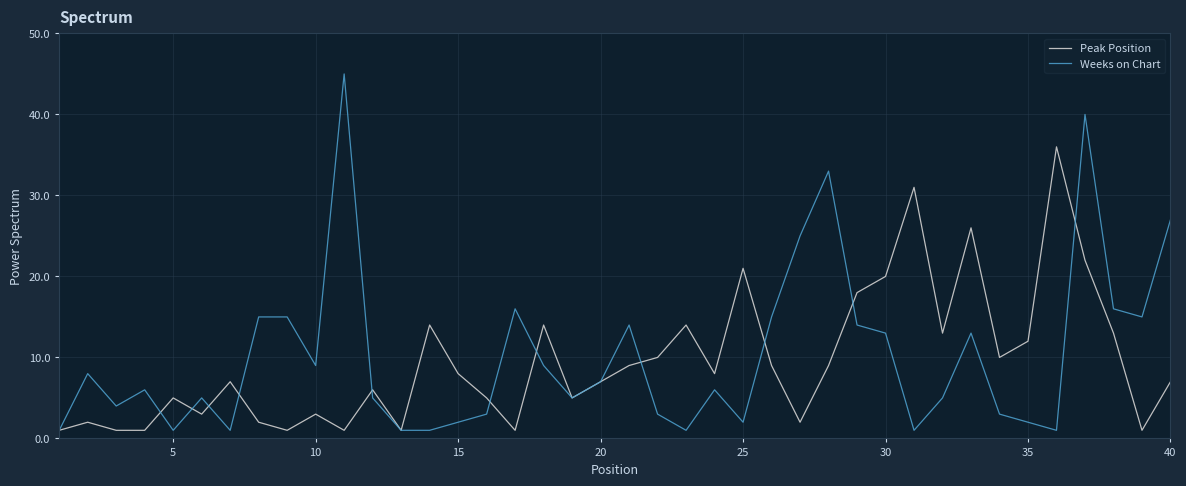

True or false: Weeks on Chart and Peak Position cross at least once.

True